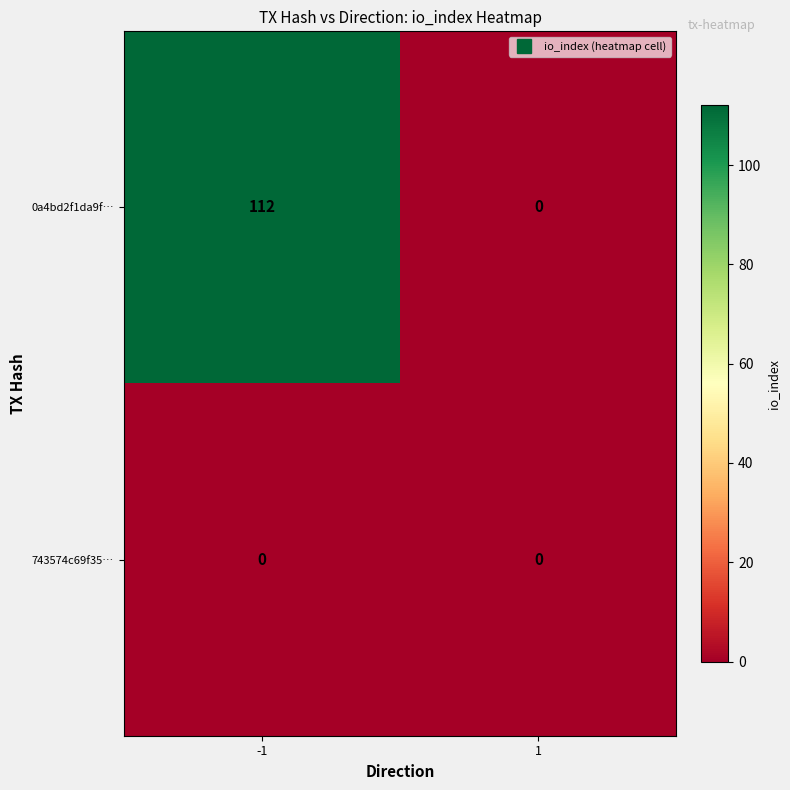

Between -1 and 1, which series saw the biggest shift?

0a4bd2f1da9f…